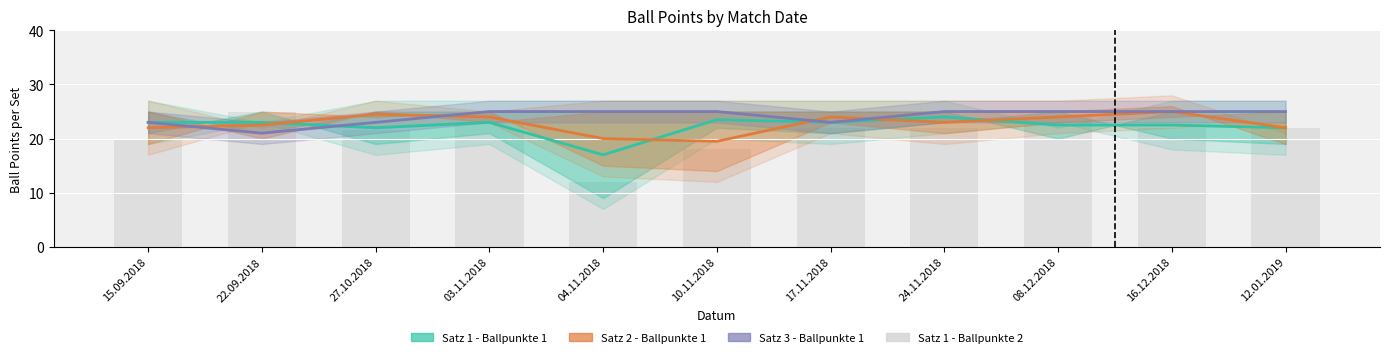

How many data points in Satz 2 - Ballpunkte 1 are less than 23?

5